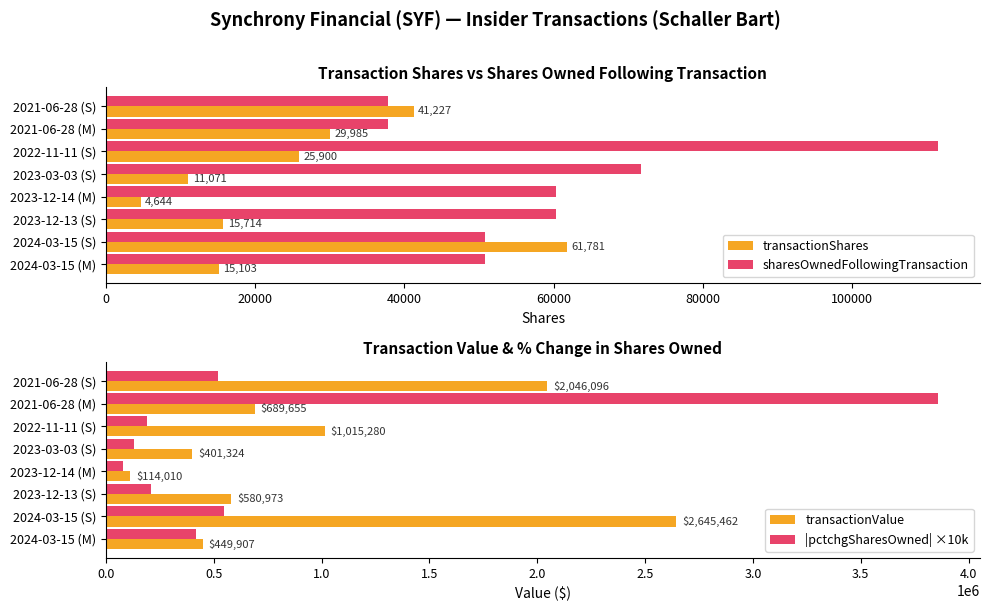

What is the difference between the |pctchgSharesOwned| ×10k values at 2021-06-28 (M) and 2023-12-13 (S)?

3650000